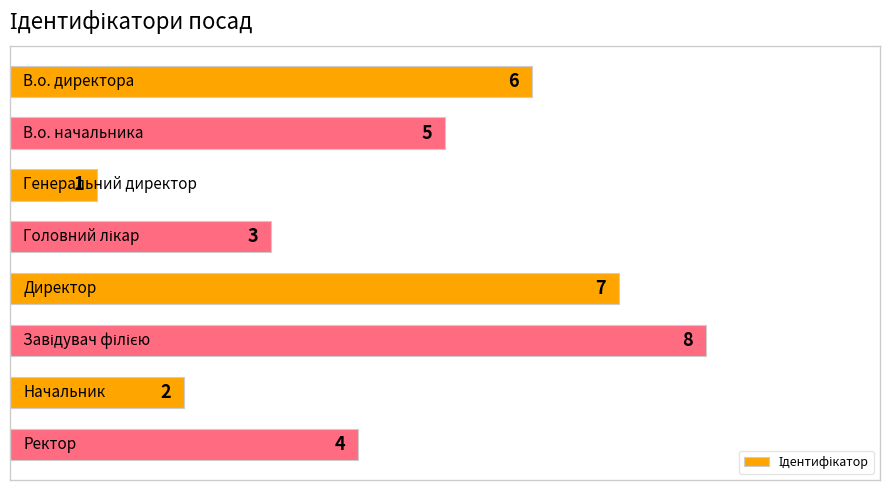

How many categories are shown in the chart?

8